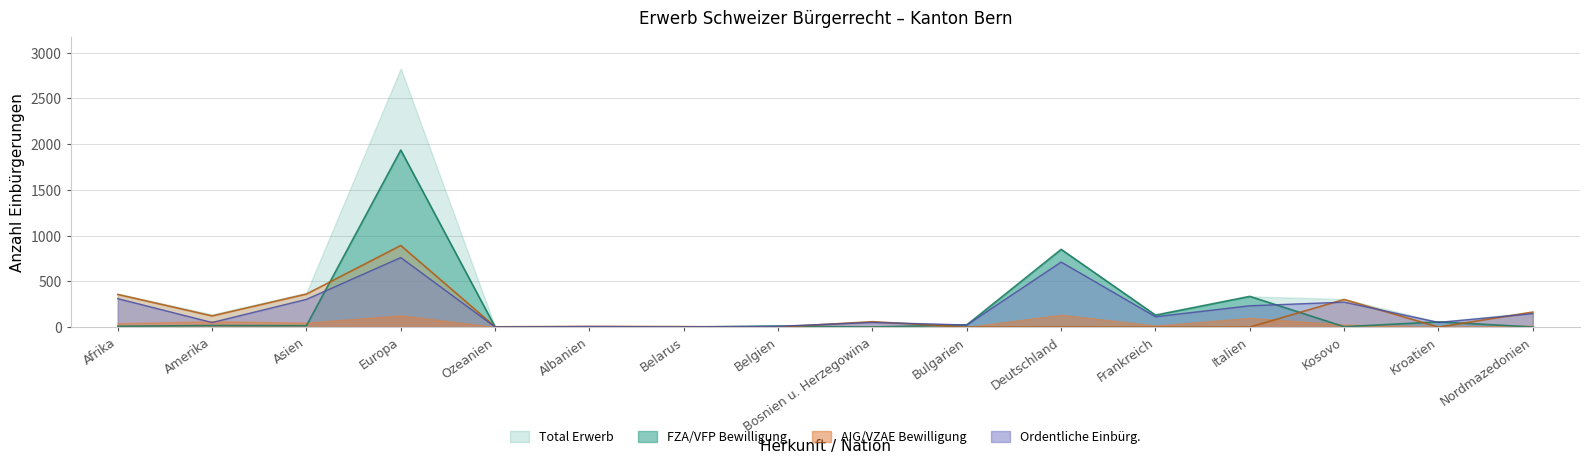

How many times do FZA/VFP Bewilligung and AIG/VZAE Bewilligung cross each other?

8